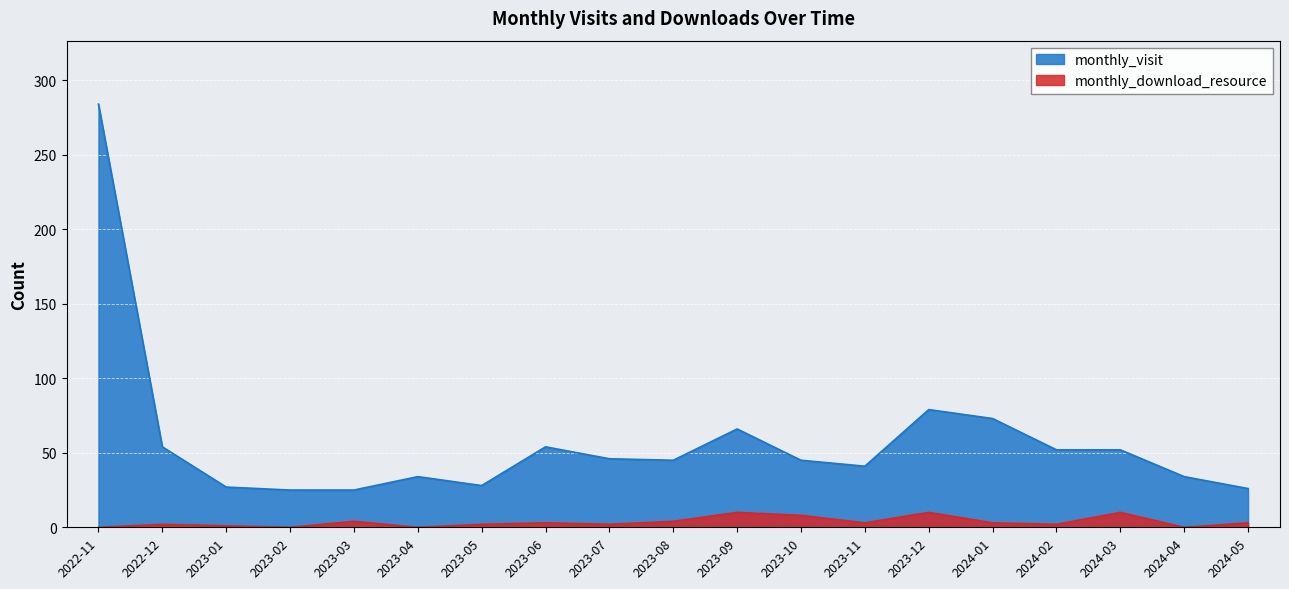

Which has a higher value, 2023-05 or 2023-01?

2023-05